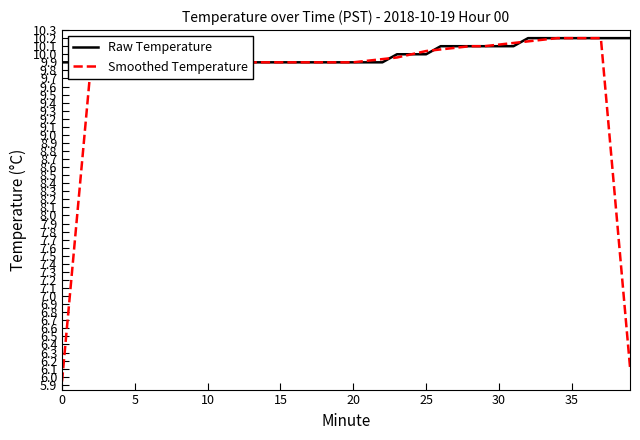

Is it true that Smoothed Temperature equals 9.9 at 17?

True